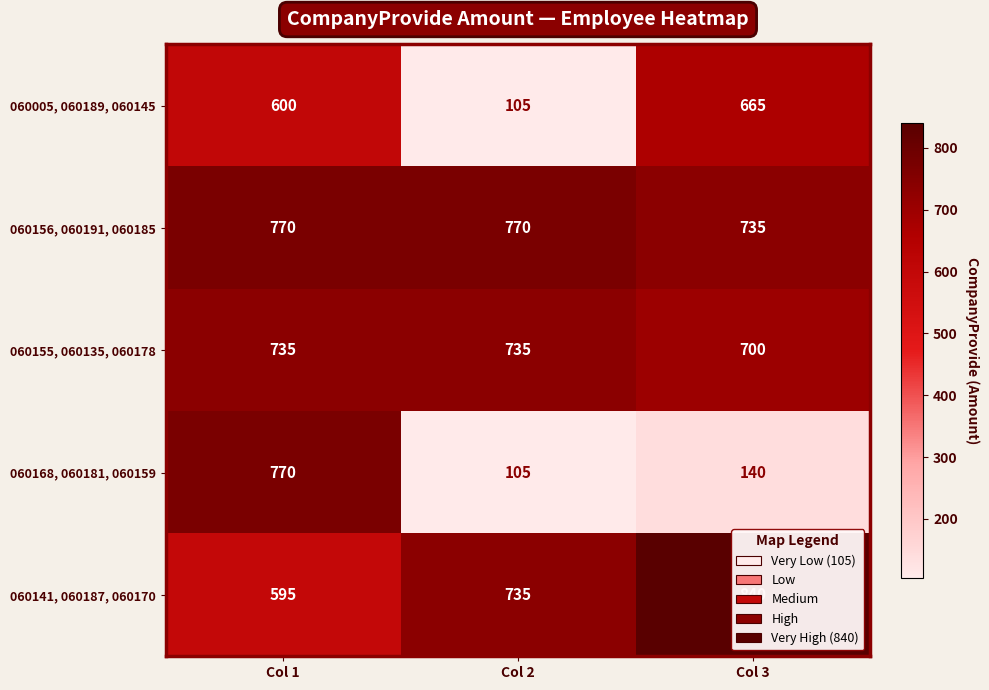

What is the sum of the 060155, 060135, 060178 values at Col 3 and Col 2?

1435